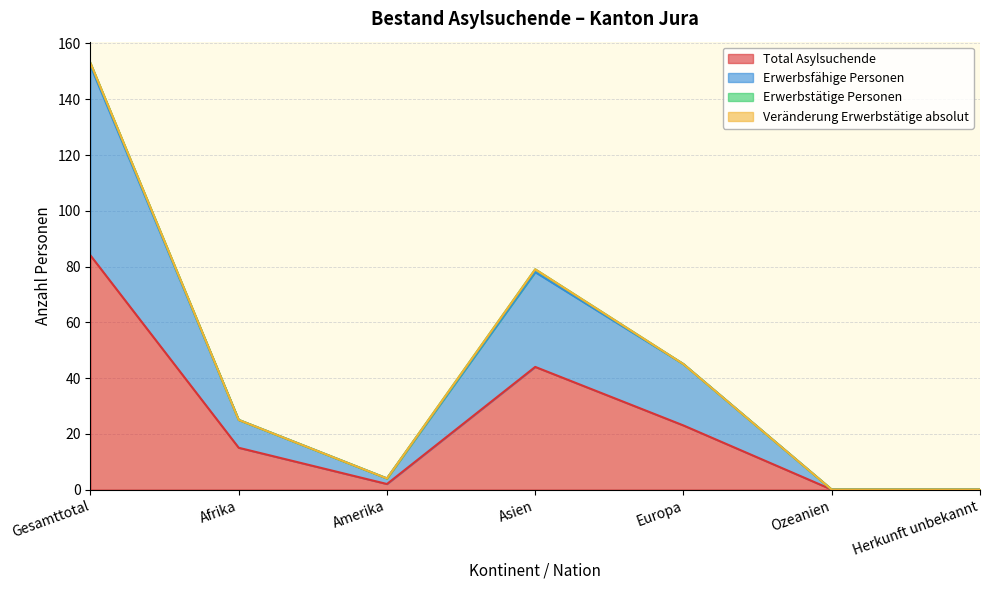

The Erwerbsfähige Personen series shows 4 at Amerika. True or false?

True